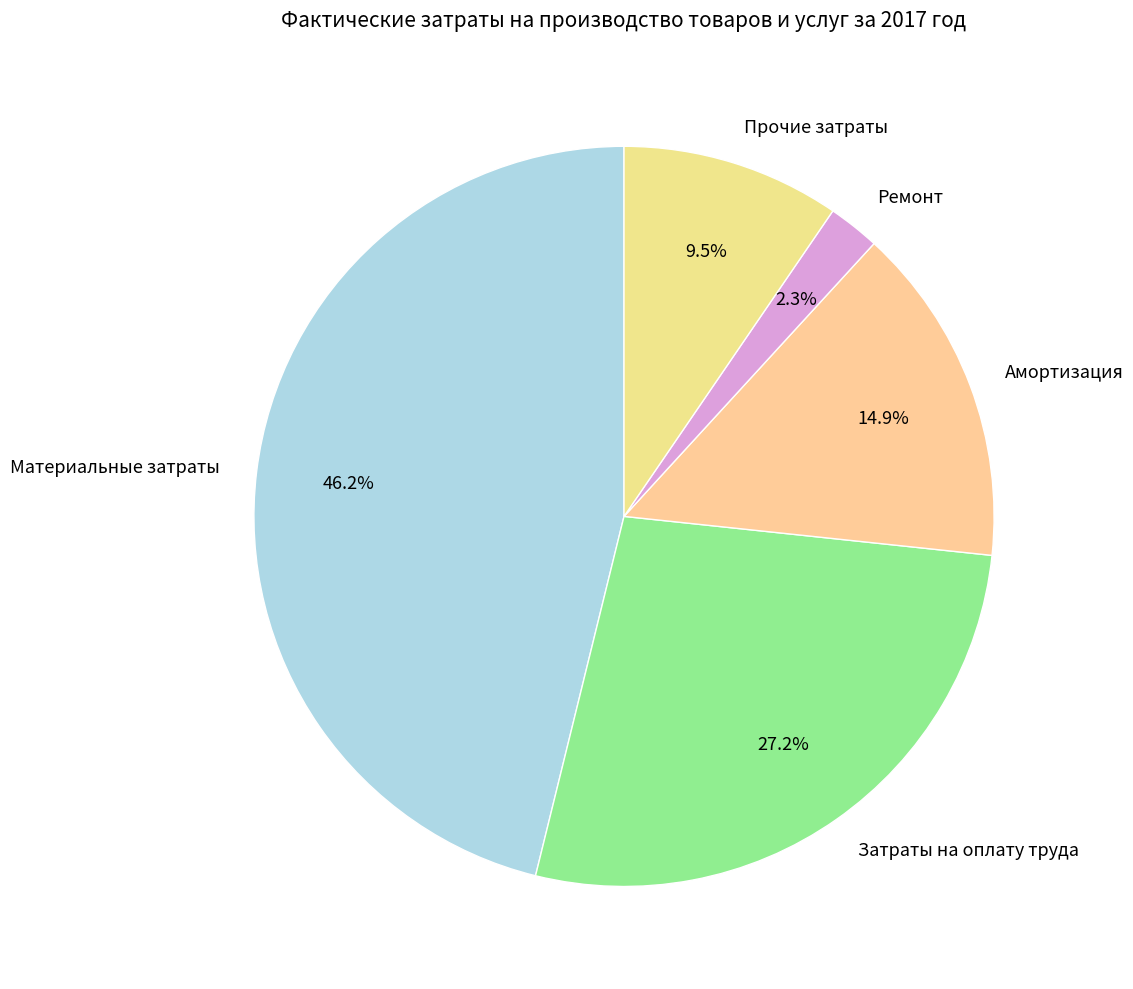

How many segments does this pie chart have?

5